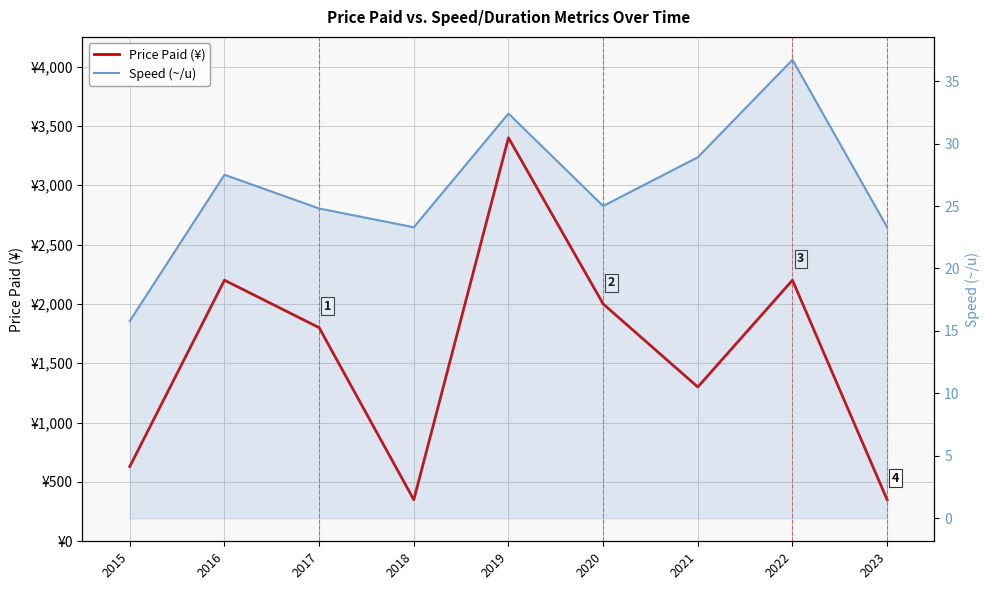

Rank the categories by Price Paid (¥) value from lowest to highest.

2018, 2023, 2015, 2021, 2017, 2020, 2016, 2022, 2019